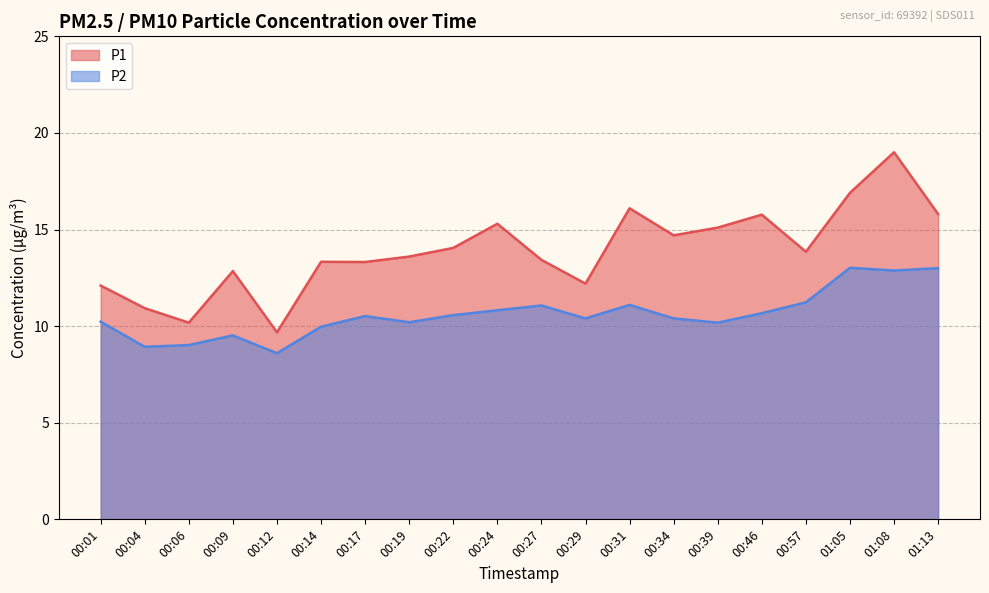

What is the sum of the P2 values at 01:13 and 00:46?

23.7